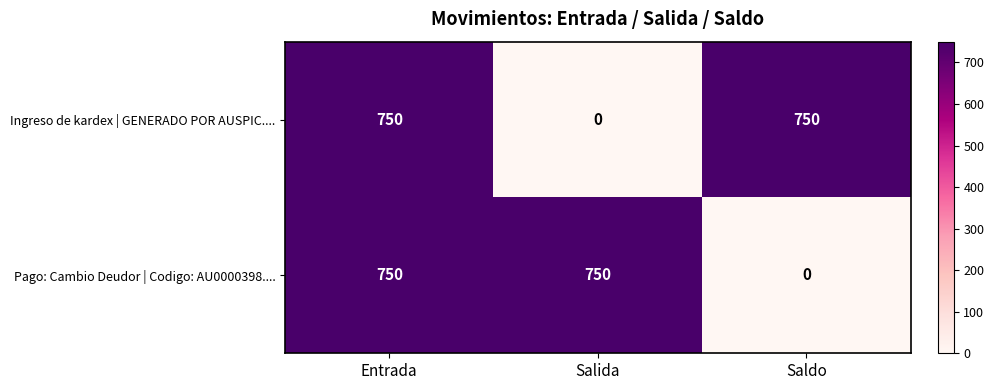

What is the approximate value of Pago: Cambio Deudor | Codigo: AU0000398.... at Entrada?

750